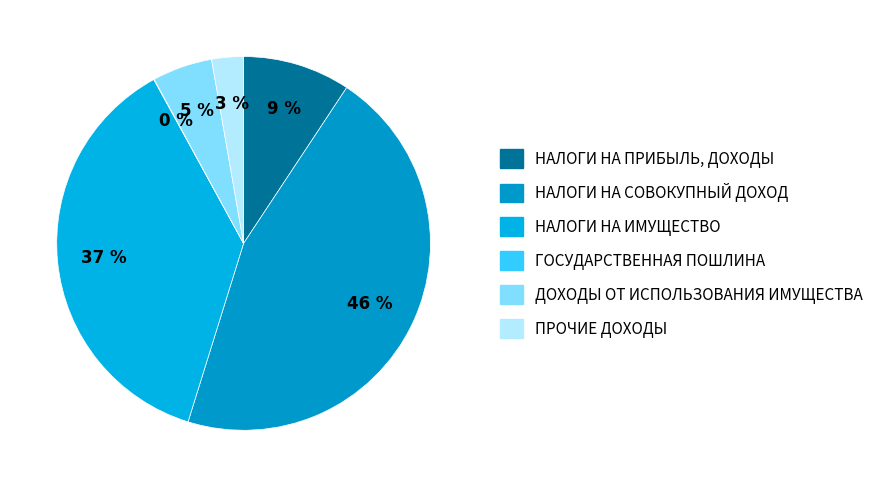

The НАЛОГИ НА СОВОКУПНЫЙ ДОХОД slice represents 51% of the pie. True or false?

False